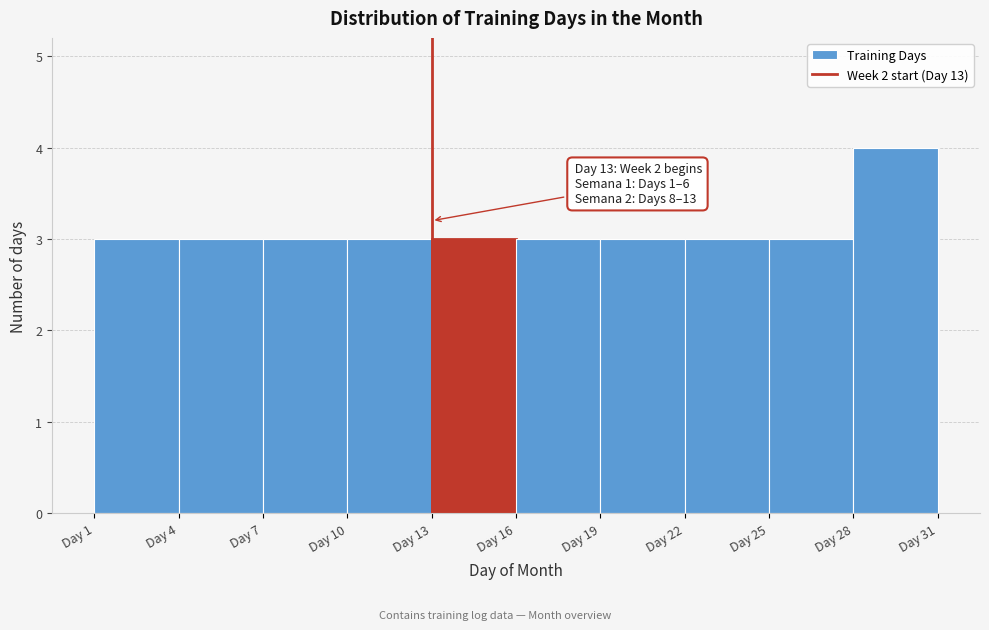

Over which range of the x-axis is the bar tallest?

28 to 31